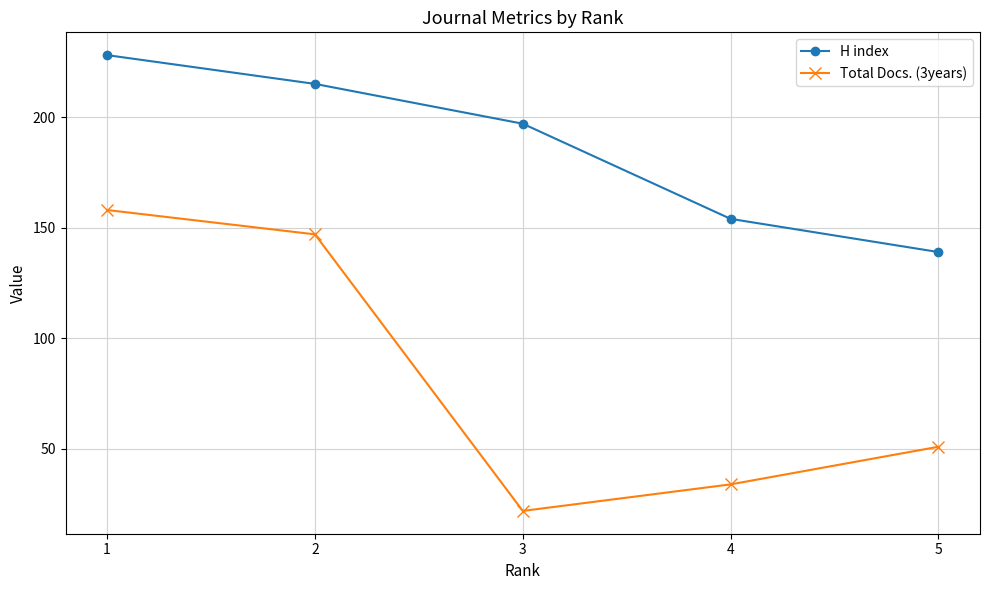

How many data points in H index are less than 197?

2